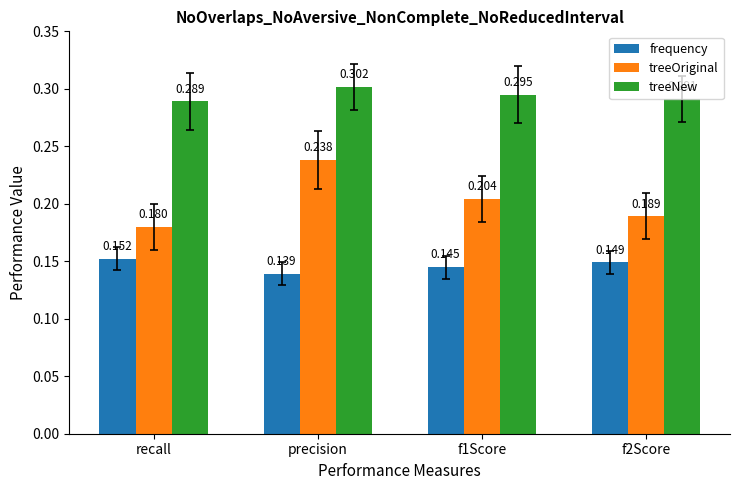

Which label corresponds to the largest value in the chart?

precision